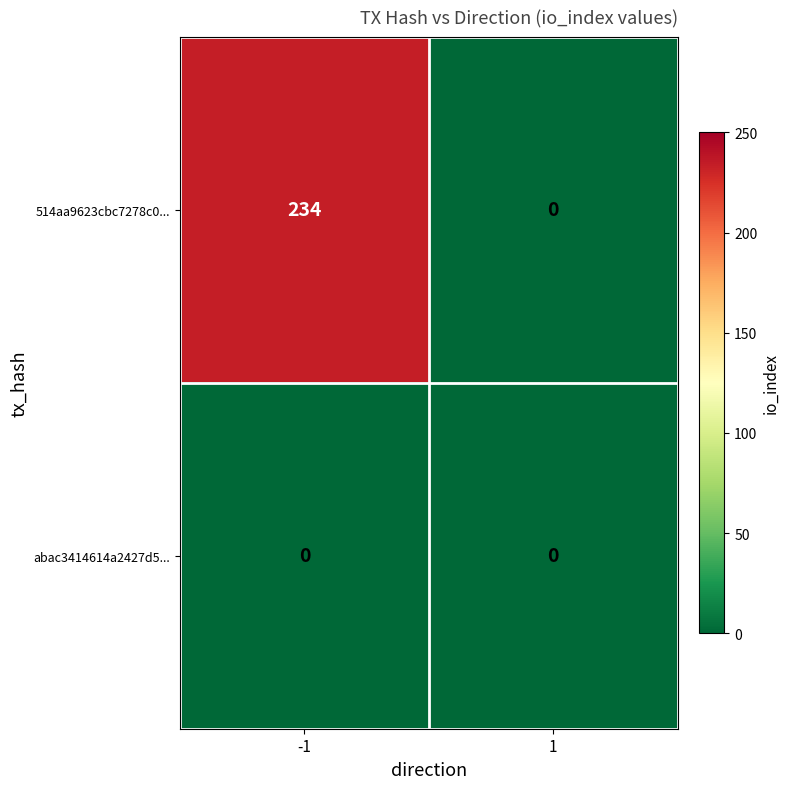

Reading right to left, what are all the values shown in this chart?

514aa9623cbc7278c0...: 0	234
abac3414614a2427d5...: 0	0